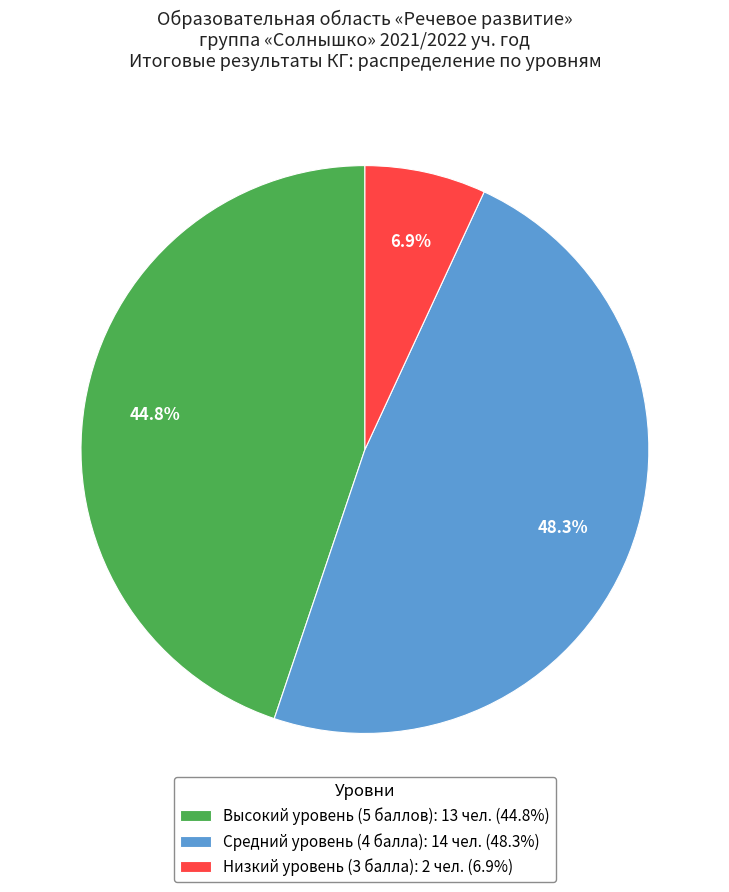

What is the smallest slice in the pie chart?

Низкий уровень (3 балла): 2 чел. (6.9%)